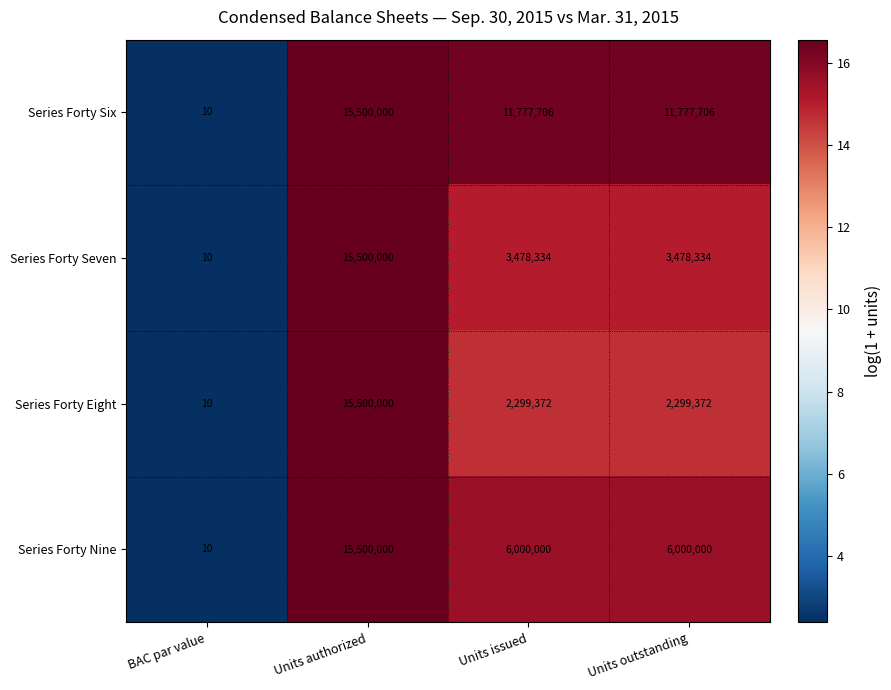

True or false: Series Forty Eight has a value of 21524120 at Units authorized.

False